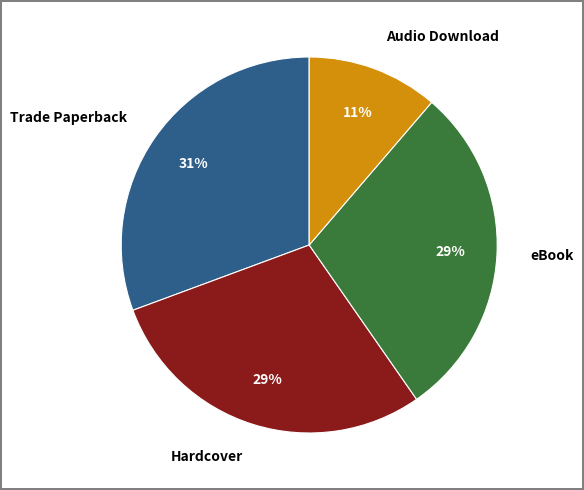

The Trade Paperback slice represents 31% of the pie. True or false?

True